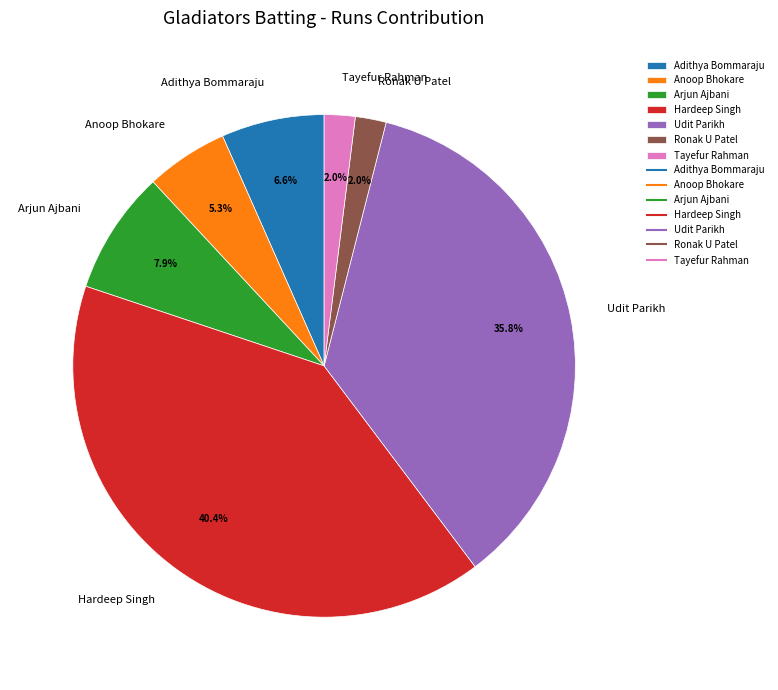

Is there any slice that represents more than half of the pie?

No